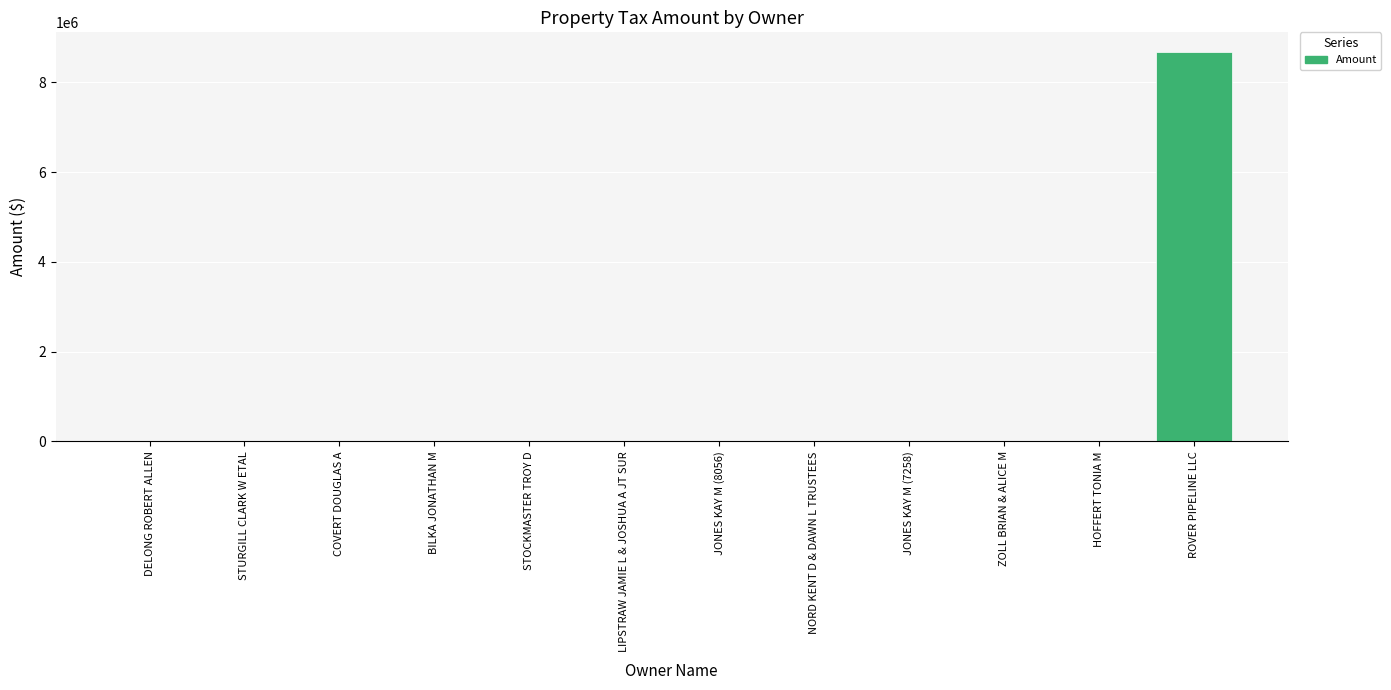

What is the sum of the values at BILKA JONATHAN M and STOCKMASTER TROY D?

3864.8